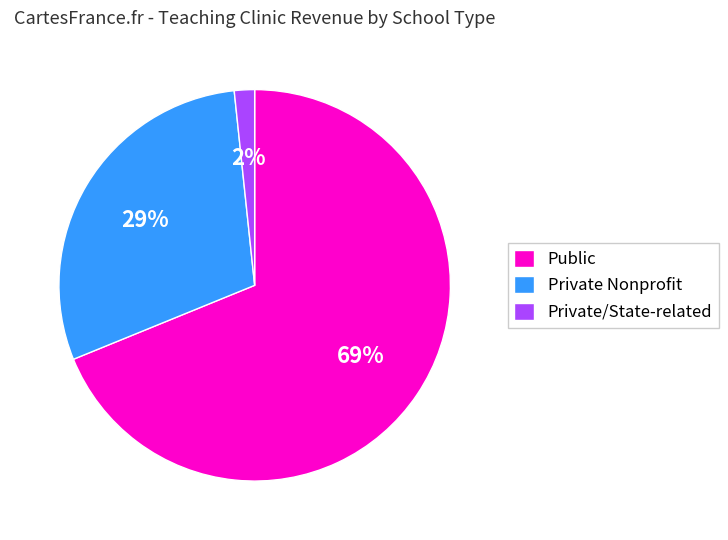

Which has a higher value, Private Nonprofit or Public?

Public